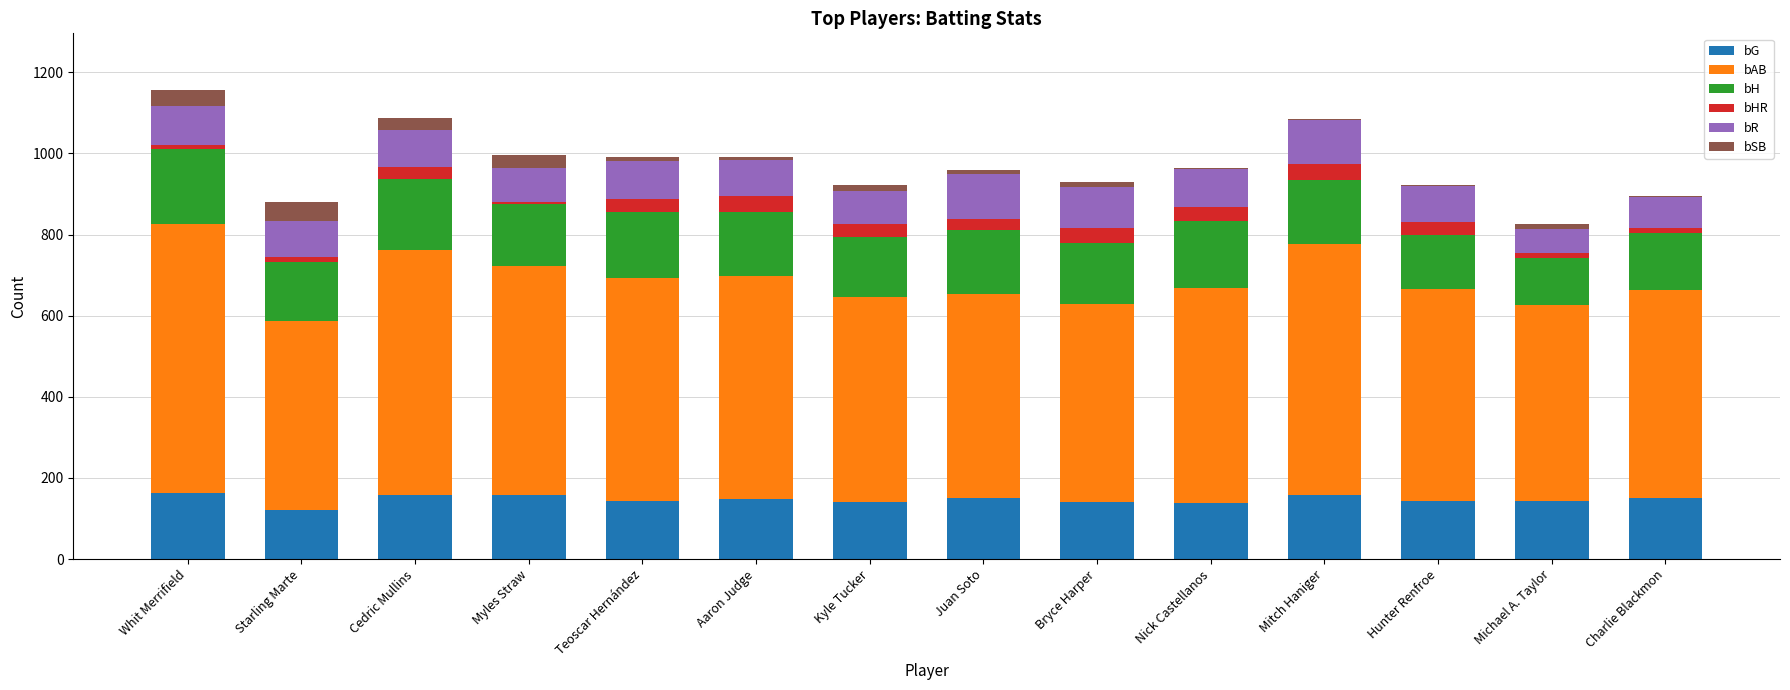

Does the chart contain stacked bars?

Yes